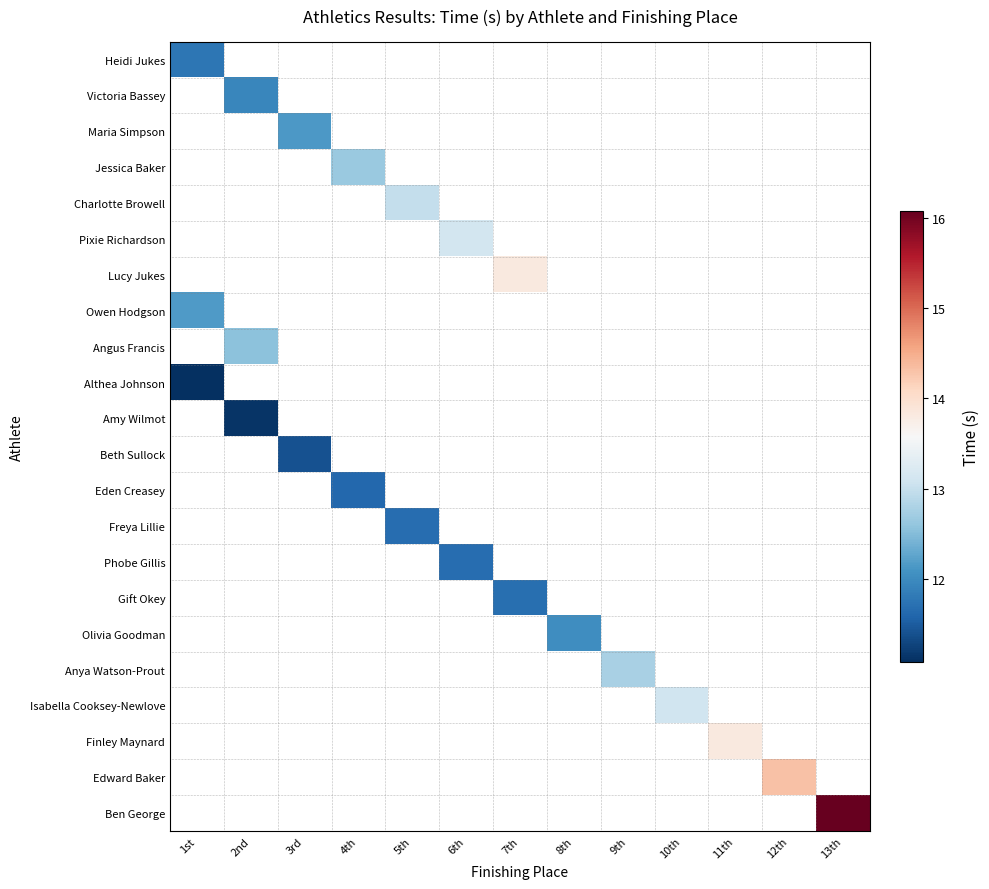

How many positive values does the Pixie Richardson series have?

1